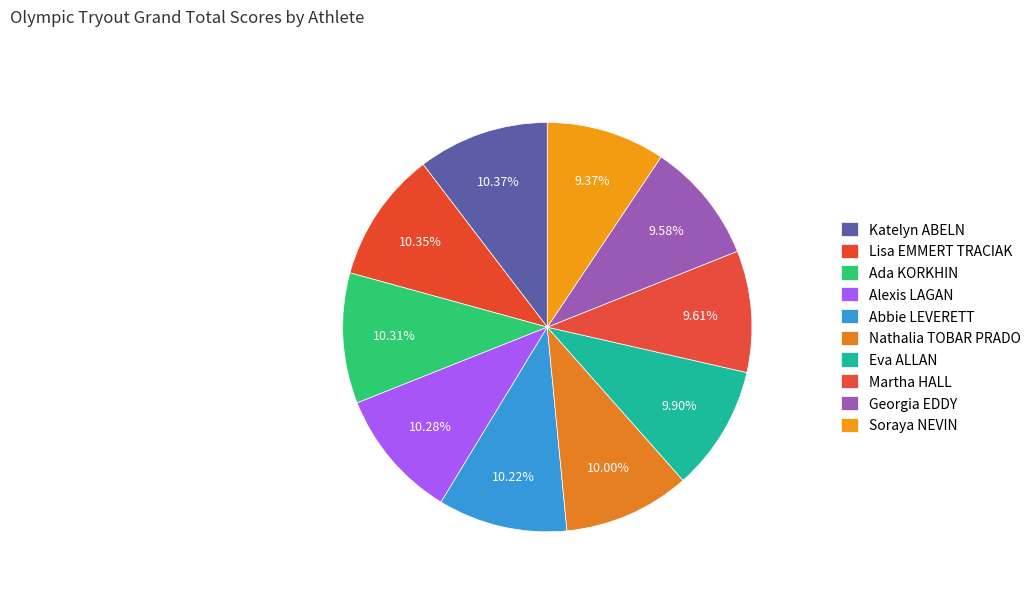

To the nearest percent, what portion does Eva ALLAN represent?

10%